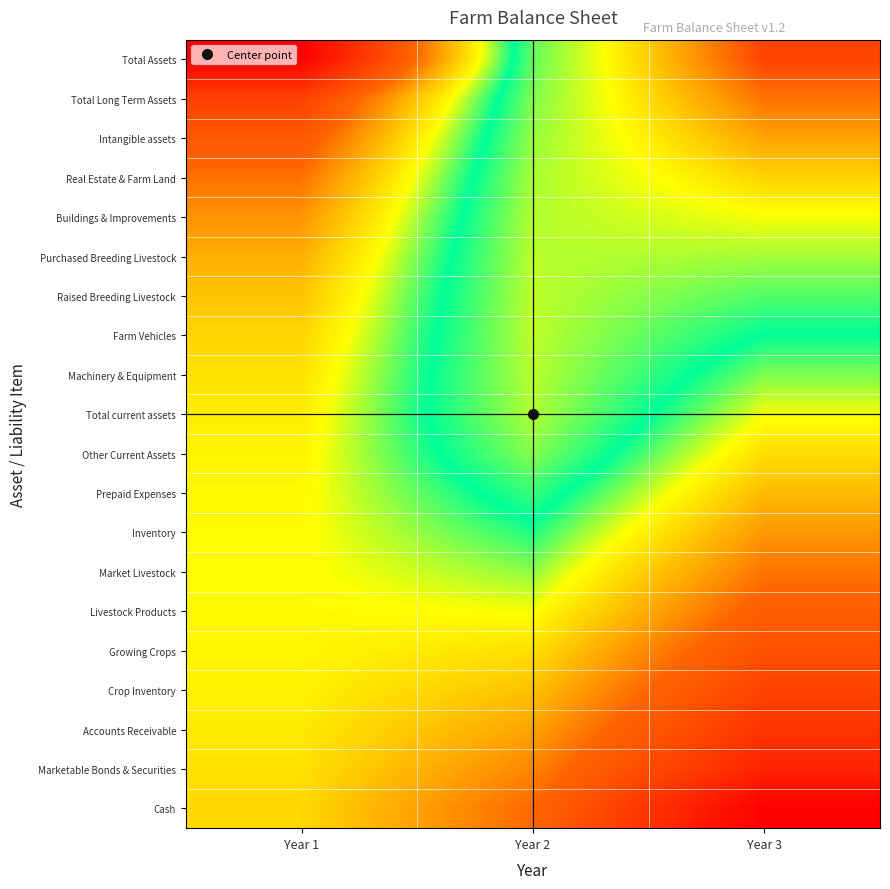

Count the number of categories in the chart.

3